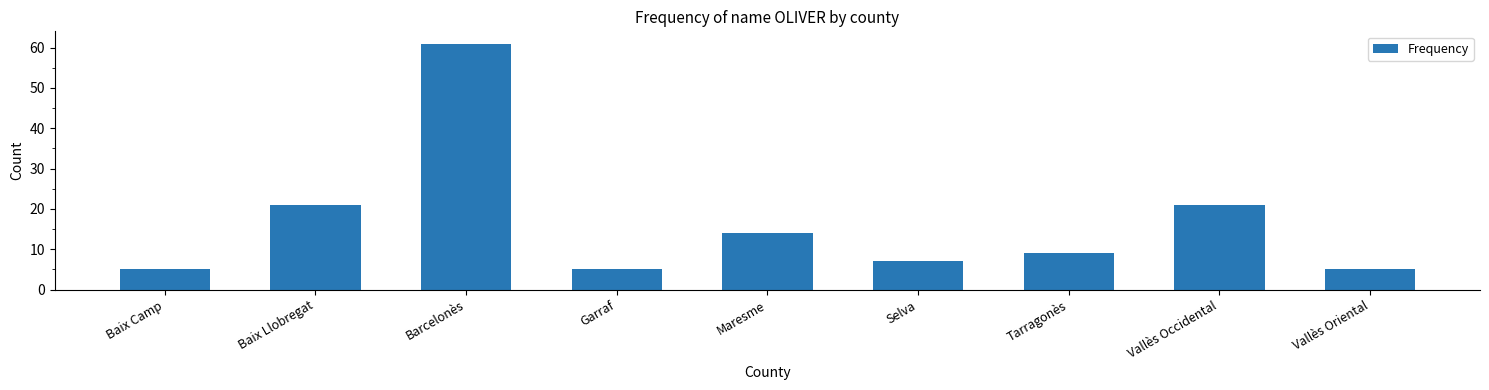

What is the change in value from Baix Llobregat to Vallès Oriental?

-16